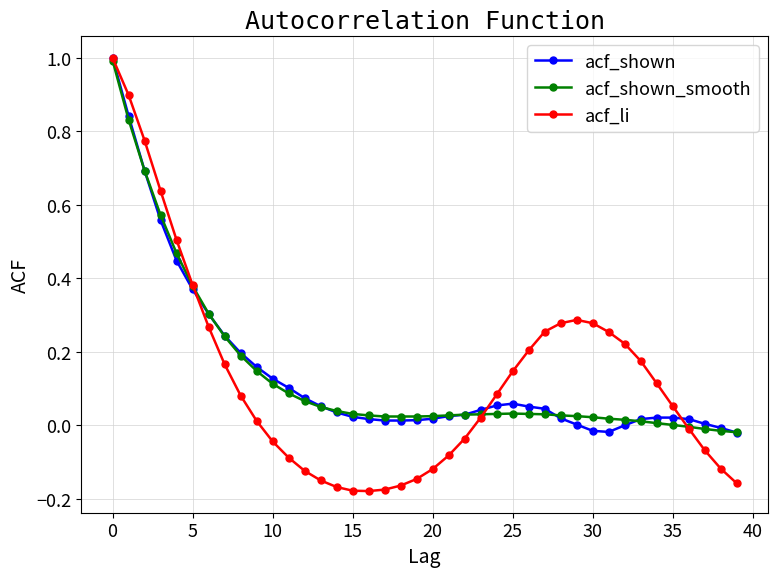

What is the maximum value shown in the chart?

1.0